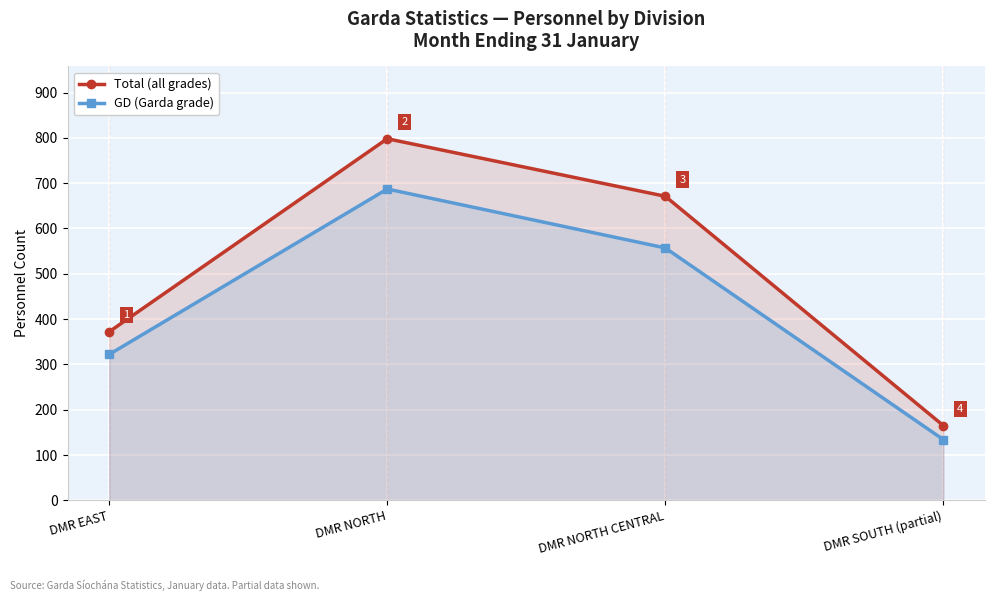

The GD (Garda grade) series shows 557 at DMR NORTH CENTRAL. True or false?

True